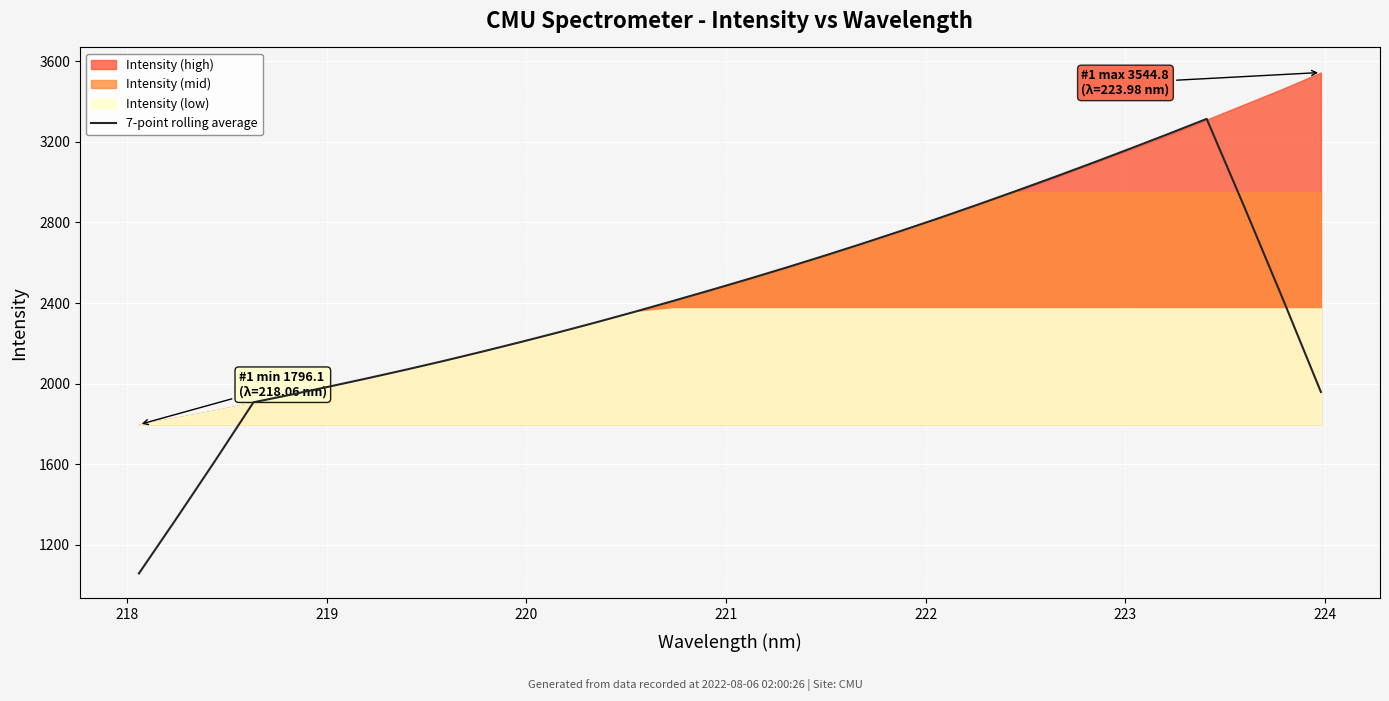

How many series are shown in this chart?

1